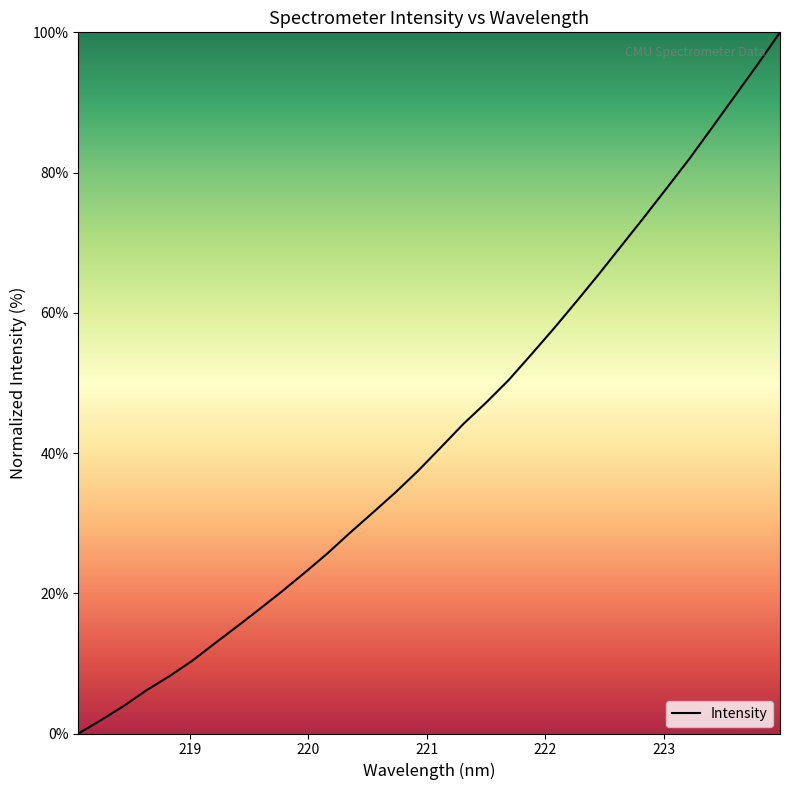

How many lines are shown in the chart?

1